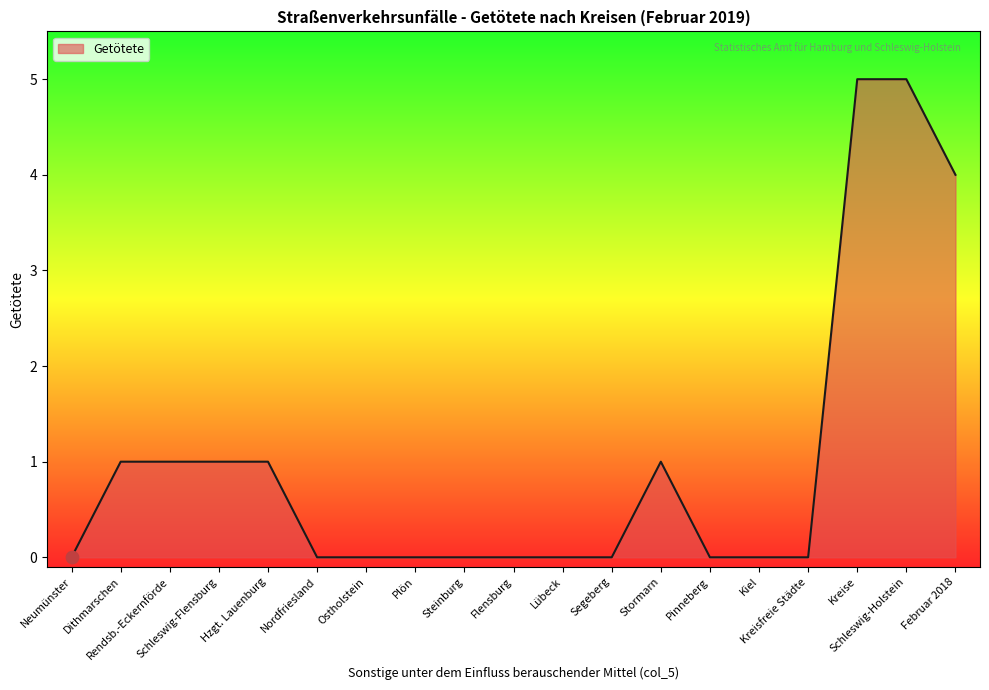

What is the change in value from Plön to Februar 2018?

+4